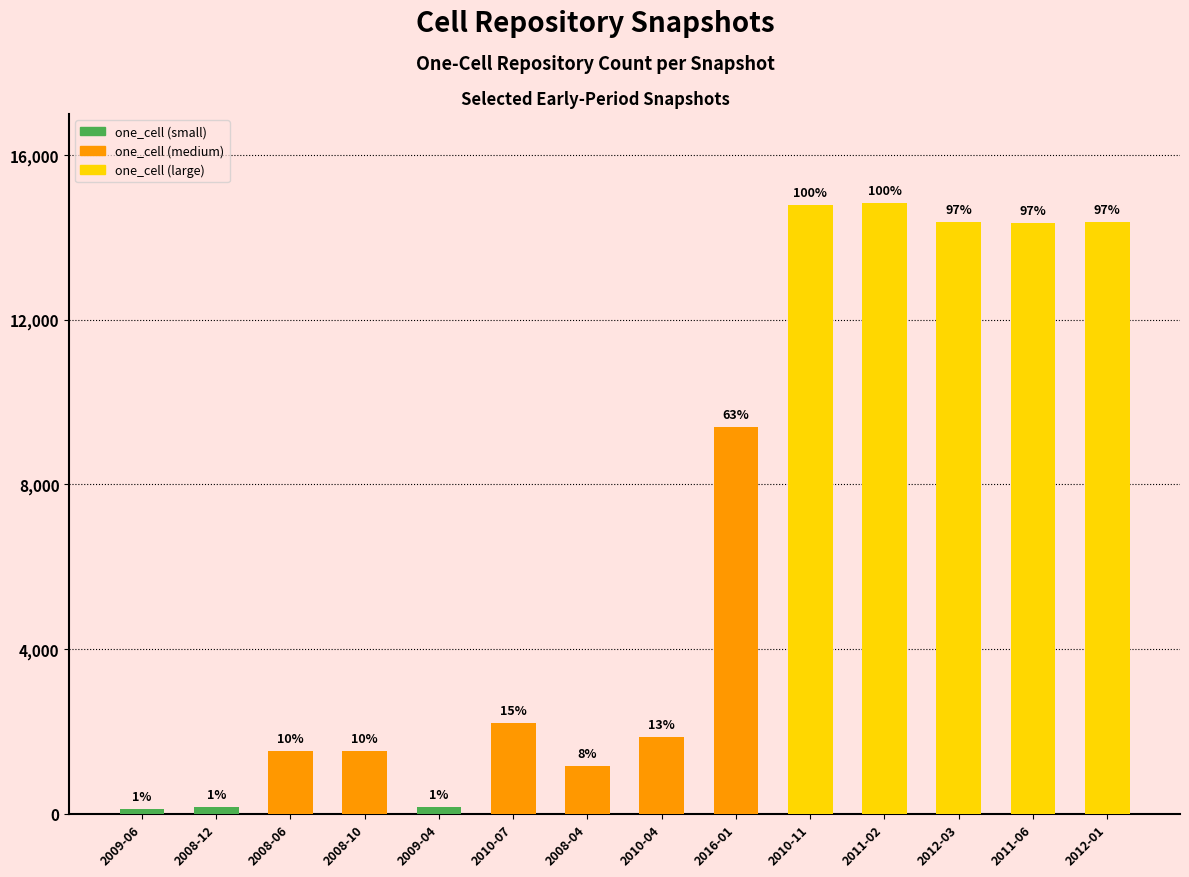

Does the chart contain any negative values?

No